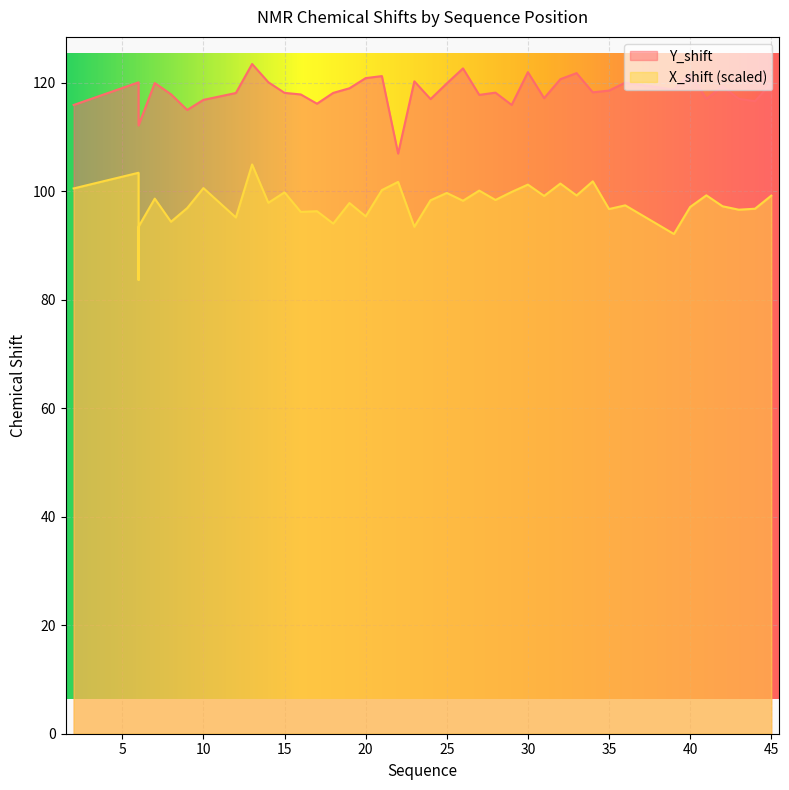

Is the value of X_shift at 9 greater than the value of Y_shift at 19?

No